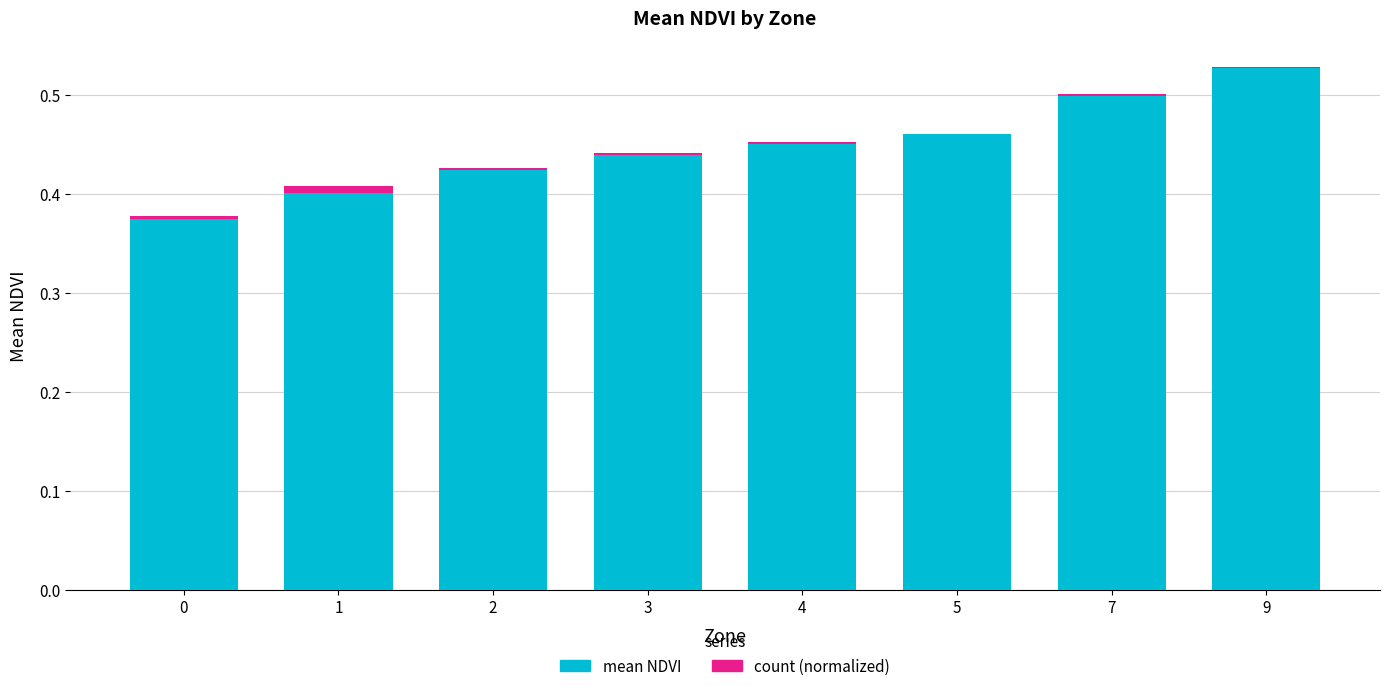

At which category is the sum across all series the highest?

9